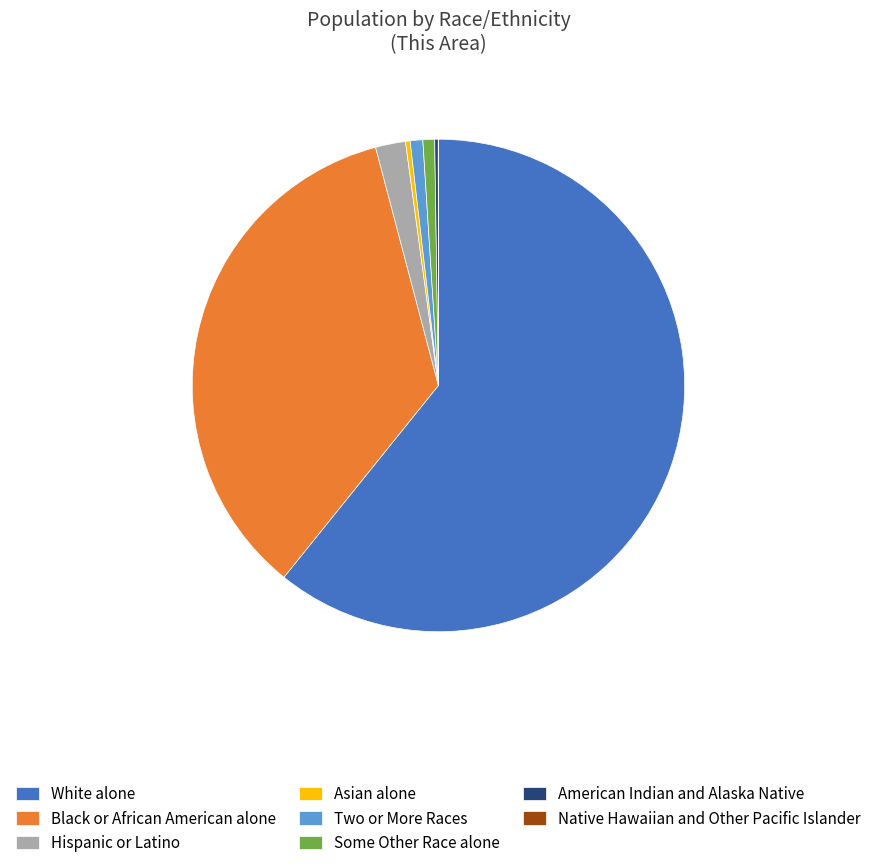

Is there a majority slice in this chart?

Yes